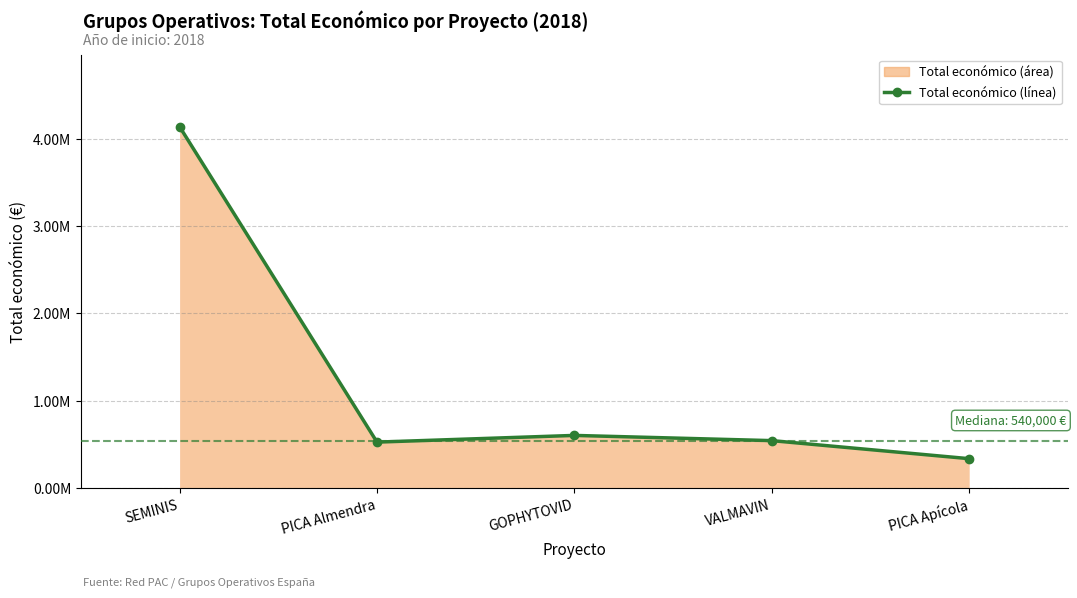

Reading left to right, extract all data points from this chart.

SEMINIS=4139393	PICA Almendra=523022	GOPHYTOVID=599806	VALMAVIN=540000	PICA Apícola=333001